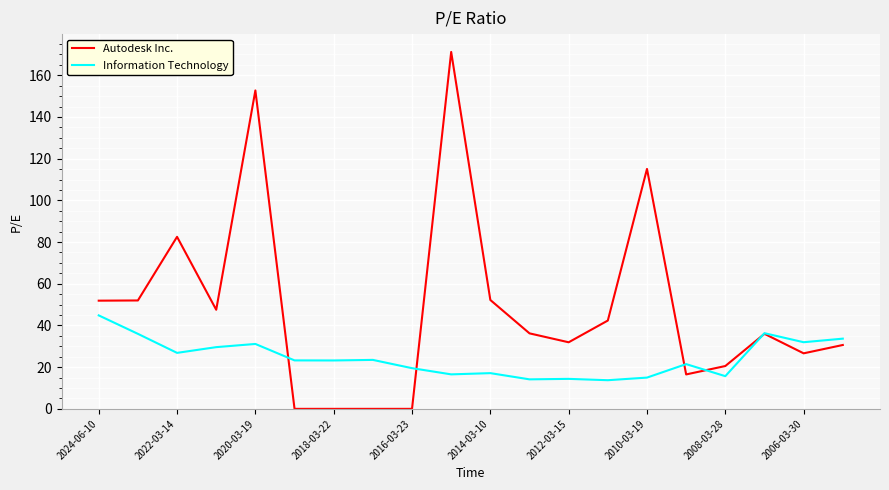

Which series ends up on top after the final intersection of Autodesk Inc. and Information Technology?

Information Technology